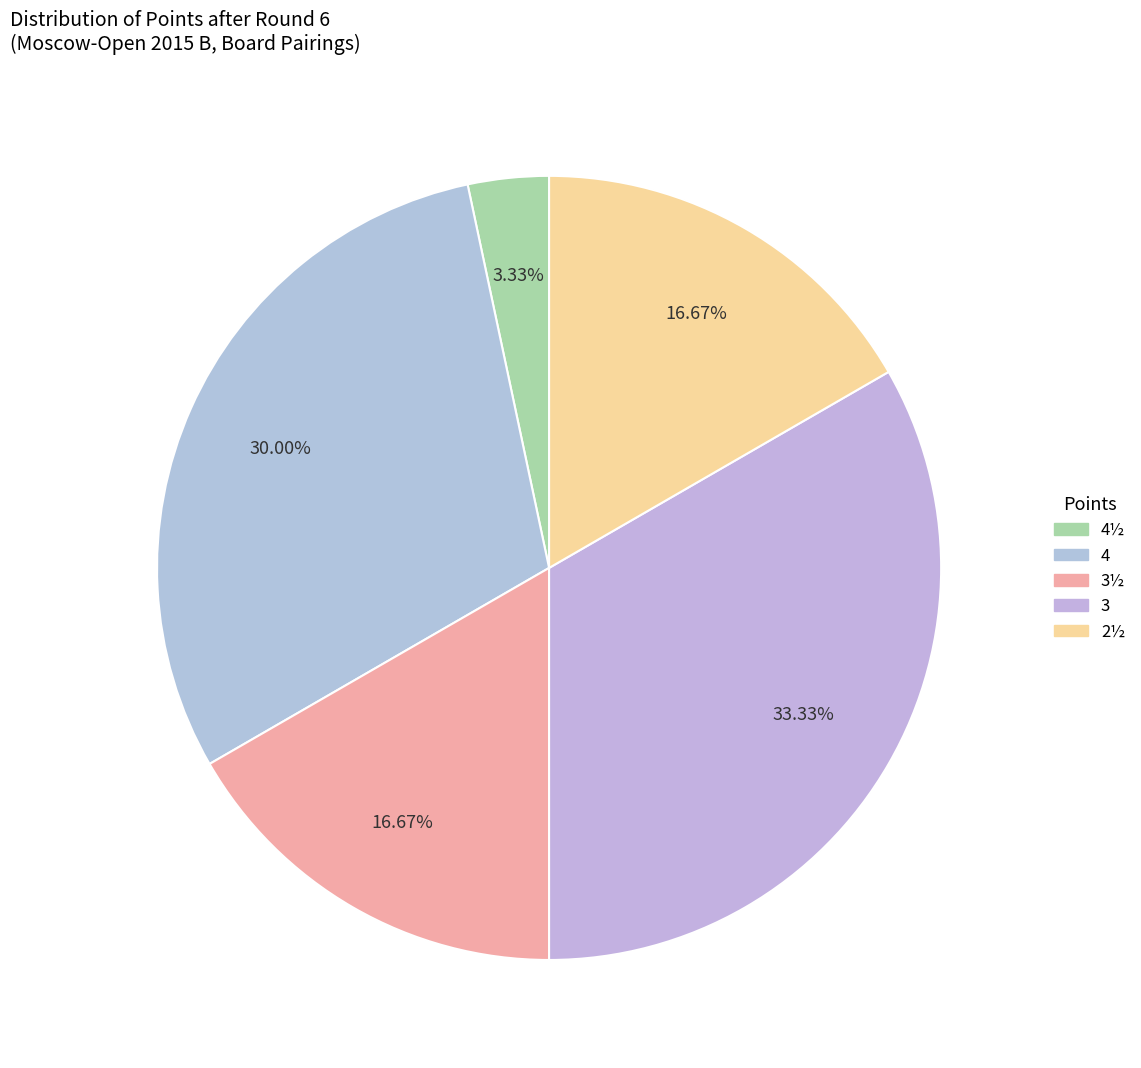

Which slice is the largest?

3